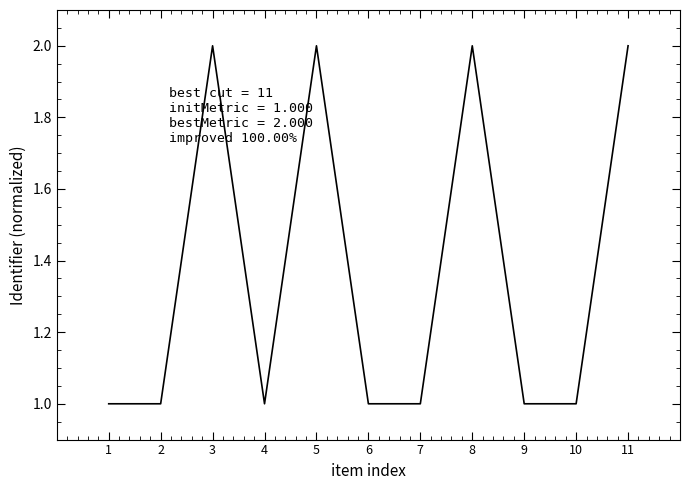

Reading left to right, what are all the values shown in this chart?

1=1.0	2=1.0	3=2.0	4=1.0	5=2.0	6=1.0	7=1.0	8=2.0	9=1.0	10=1.0	11=2.0